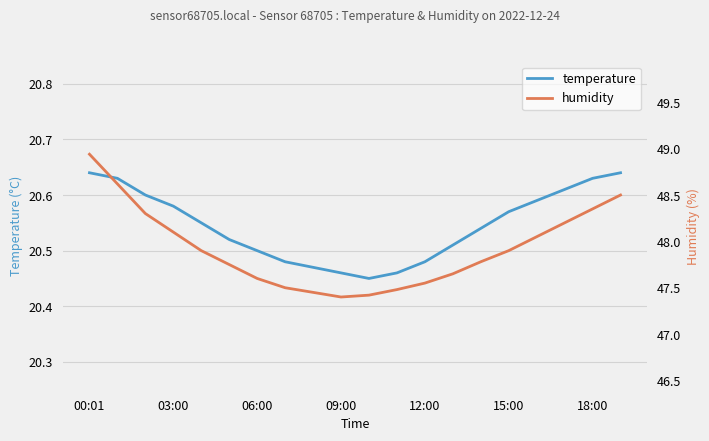

The value of temperature at 15:00 is 10.1. True or false?

False